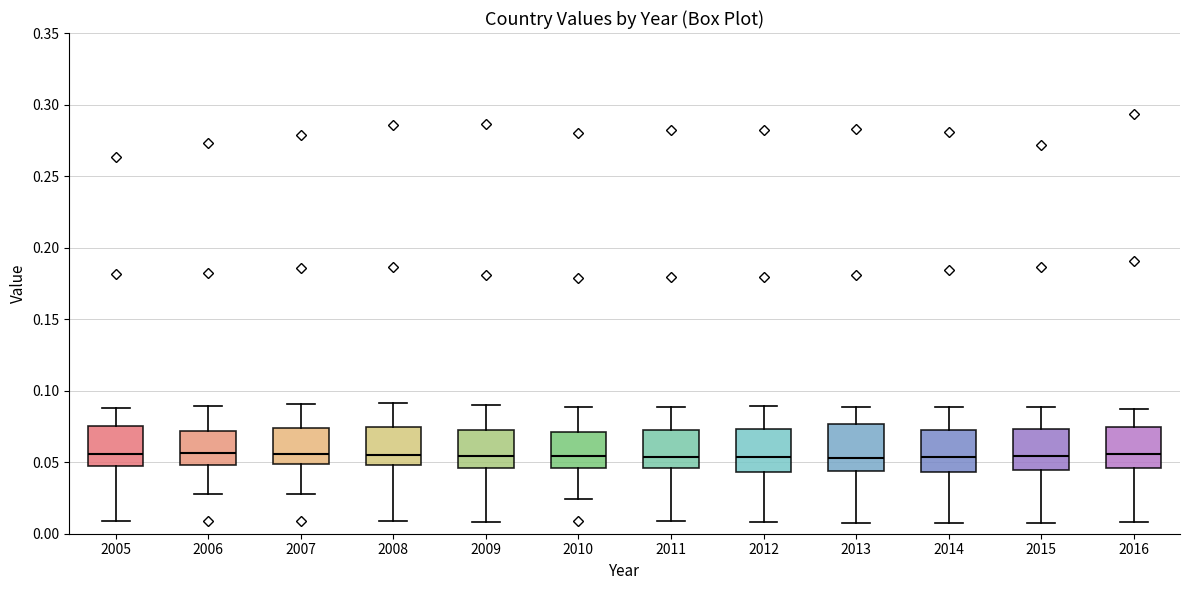

Reading left to right, transcribe this box plot: for each box, give where its median line is, the range the box spans, and where its two whiskers end, as read against the y-axis. The values are not printed on the chart, so give them approximately, as read against the axis.

2005: median 0.055, box 0.050 to 0.075, whiskers 0.010 to 0.090
2006: median 0.055, box 0.050 to 0.070, whiskers 0.025 to 0.090
2007: median 0.055, box 0.050 to 0.075, whiskers 0.030 to 0.090
2008: median 0.055, box 0.050 to 0.075, whiskers 0.010 to 0.090
2009: median 0.055, box 0.045 to 0.070, whiskers 0.010 to 0.090
2010: median 0.055, box 0.045 to 0.070, whiskers 0.025 to 0.090
2011: median 0.055, box 0.045 to 0.070, whiskers 0.010 to 0.090
2012: median 0.055, box 0.045 to 0.075, whiskers 0.010 to 0.090
2013: median 0.055, box 0.045 to 0.075, whiskers 0.010 to 0.090
2014: median 0.055, box 0.045 to 0.075, whiskers 0.005 to 0.090
2015: median 0.055, box 0.045 to 0.075, whiskers 0.010 to 0.090
2016: median 0.055, box 0.045 to 0.075, whiskers 0.010 to 0.085